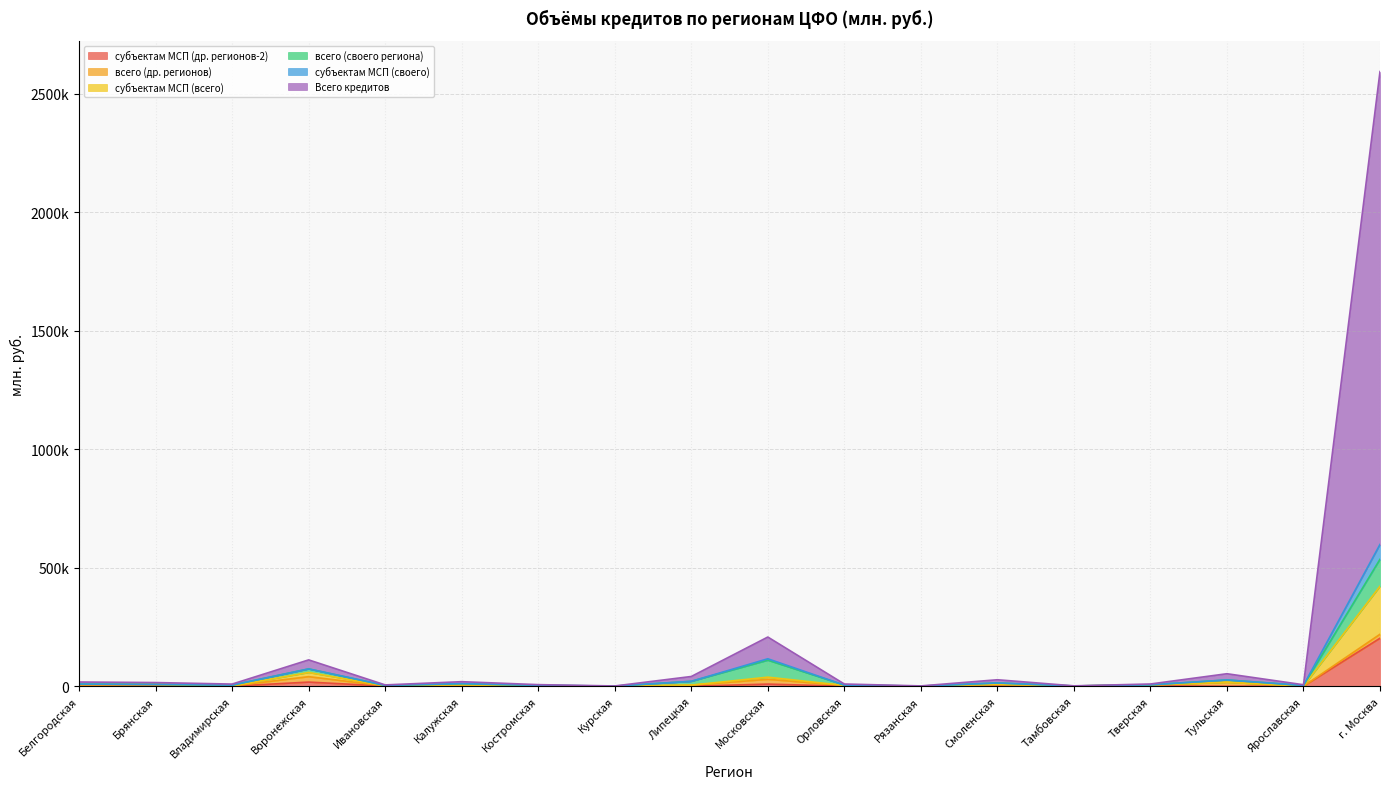

What is the label of the 8th point from the right?

Орловская